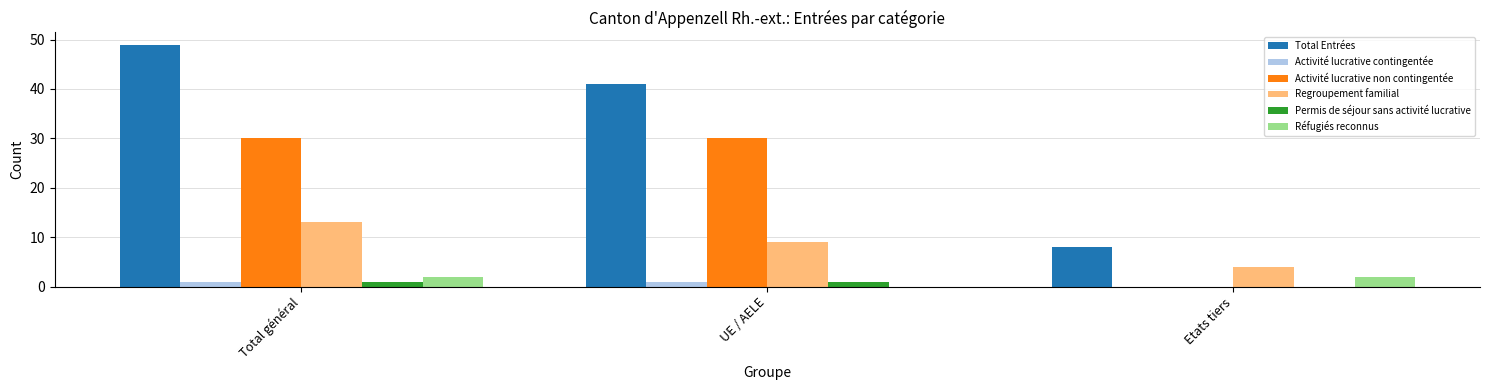

Count the Regroupement familial values in the range 4 to 13.

3